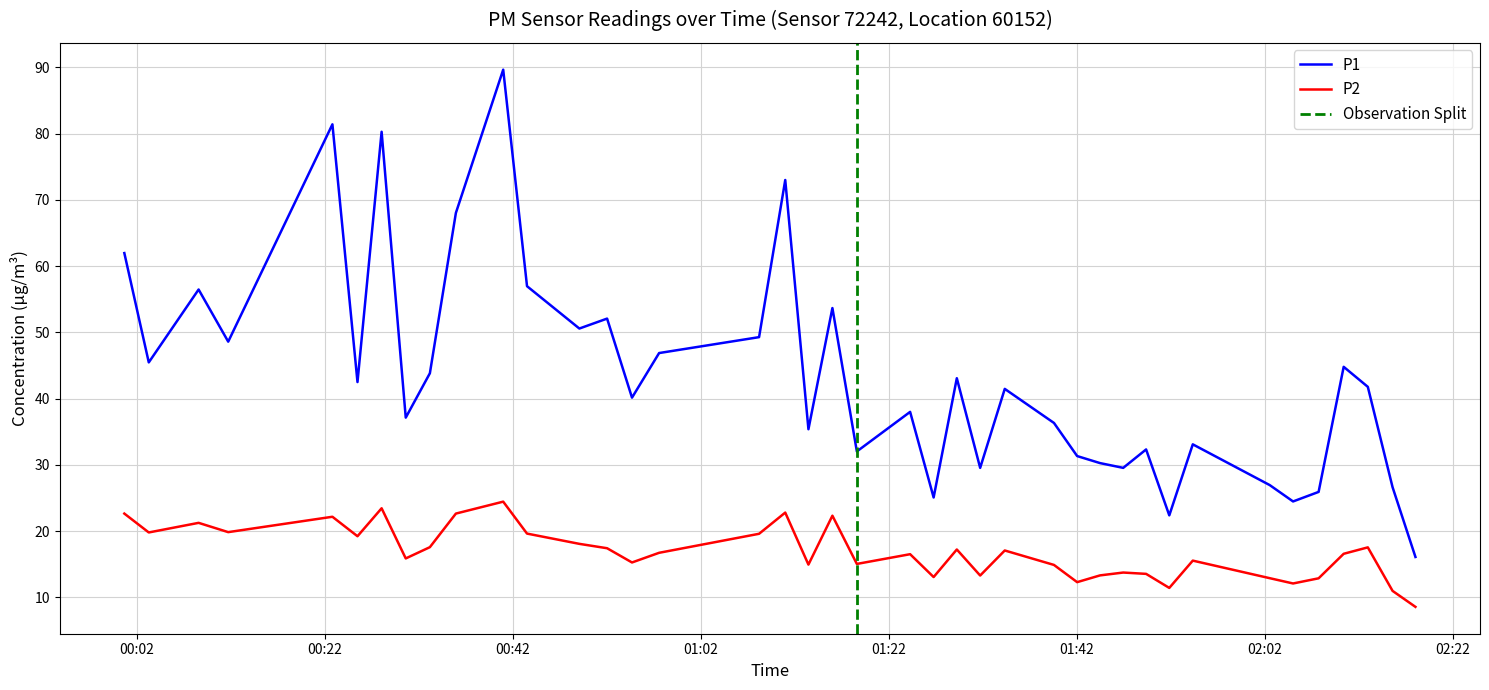

How many values in the P2 series are below 16?

18